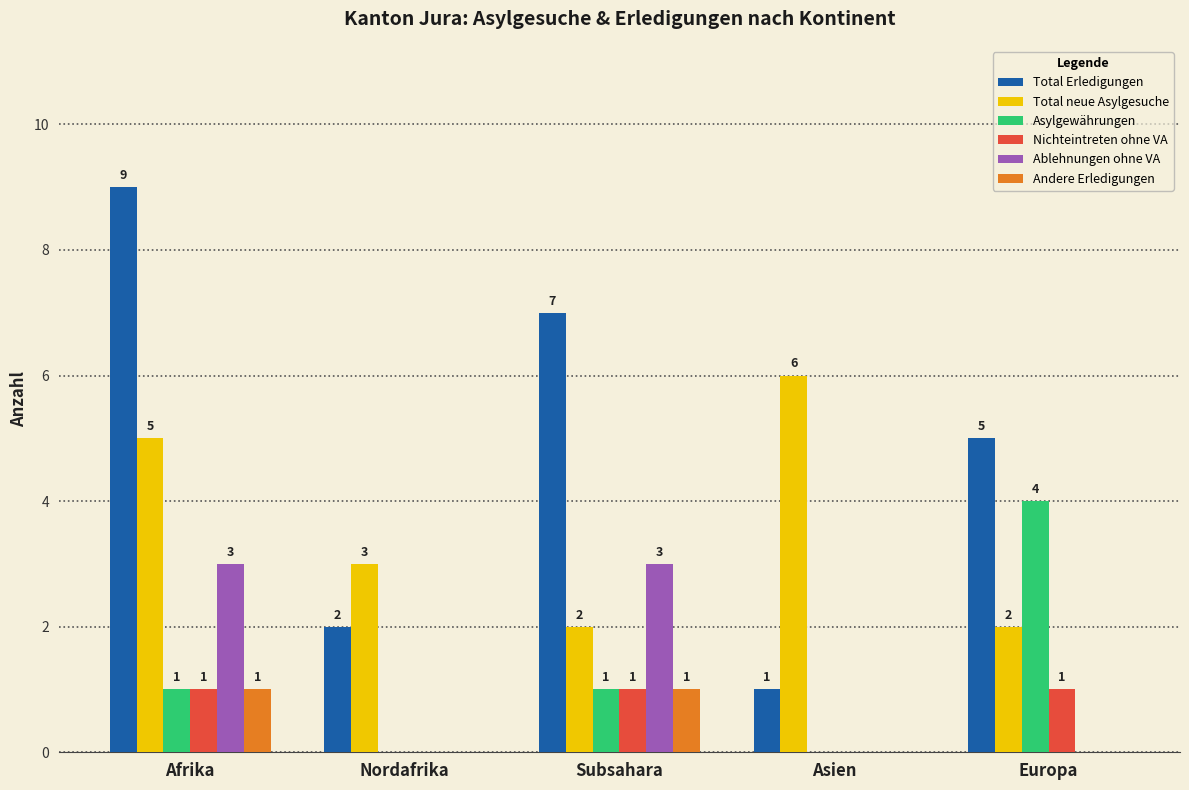

Between Nordafrika and Asien, which series saw the biggest shift?

Total neue Asylgesuche